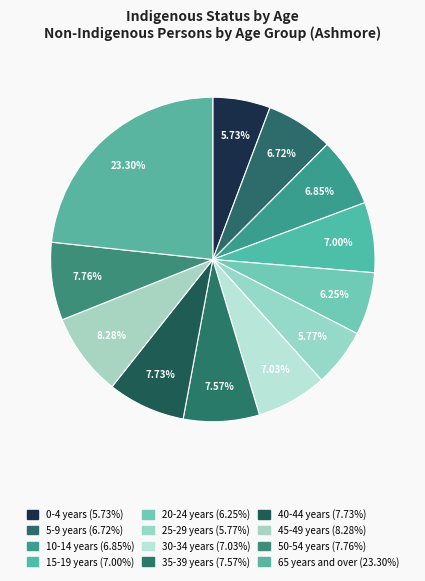

Is it true that 10-14 years is 7% of the pie?

True